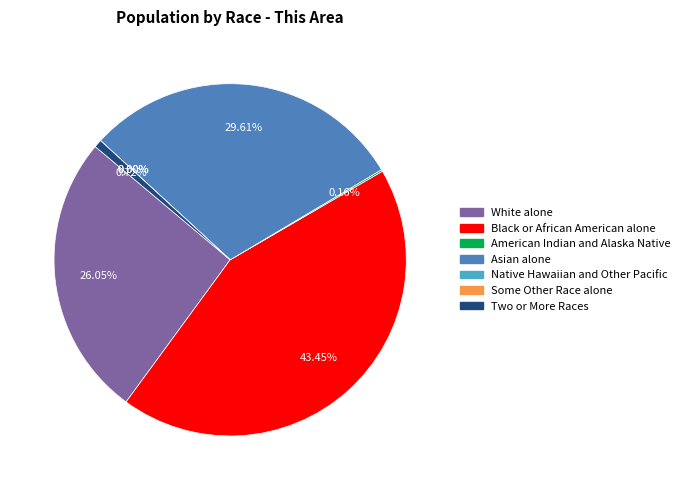

The Two or More Races slice represents 1% of the pie. True or false?

True